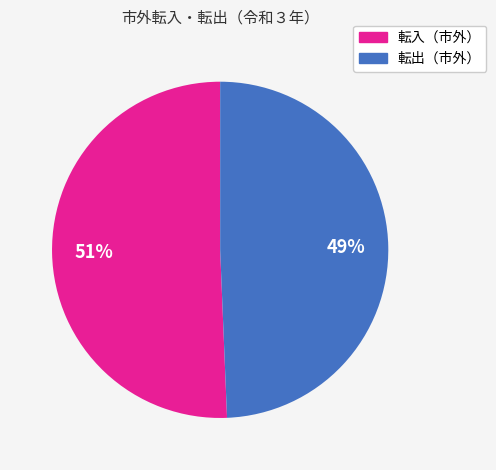

How many slices are in this pie chart?

2